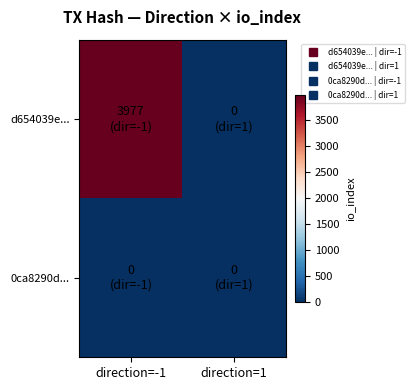

Which category has the lowest value across all series?

direction=1